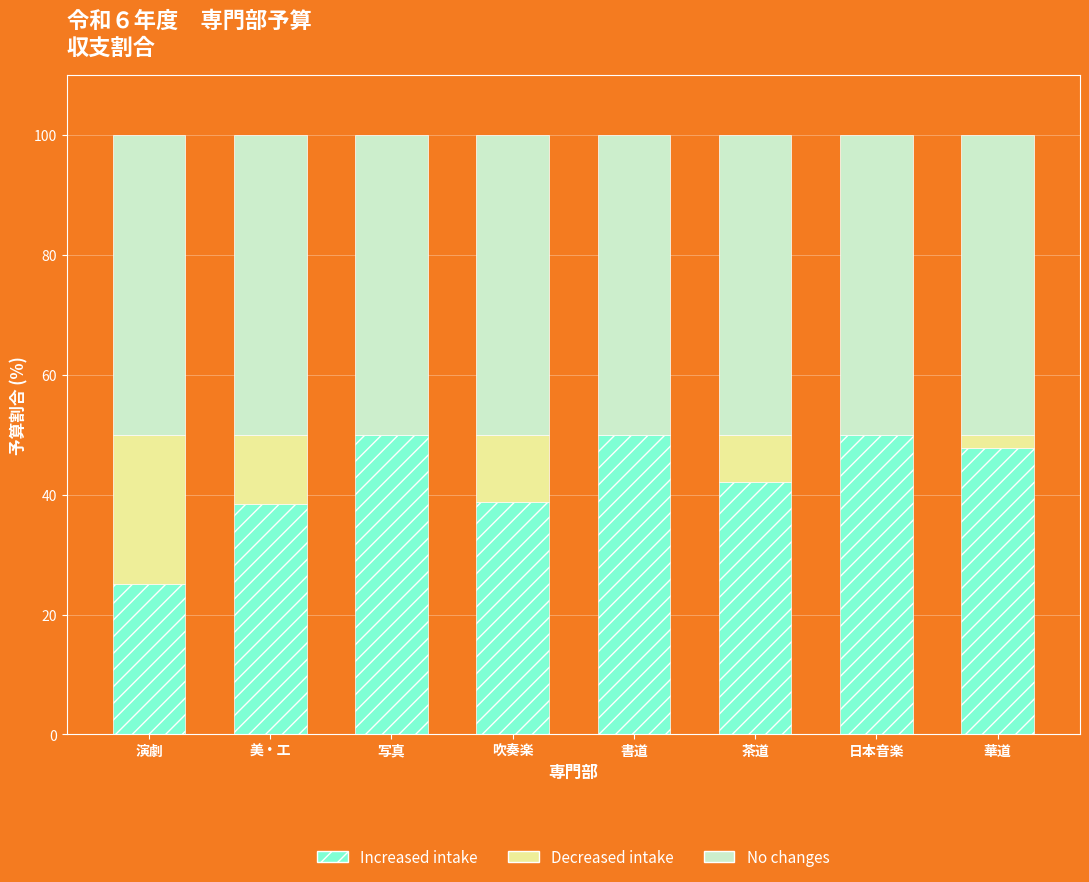

The value of Increased intake at 演劇 is 39.5. True or false?

False